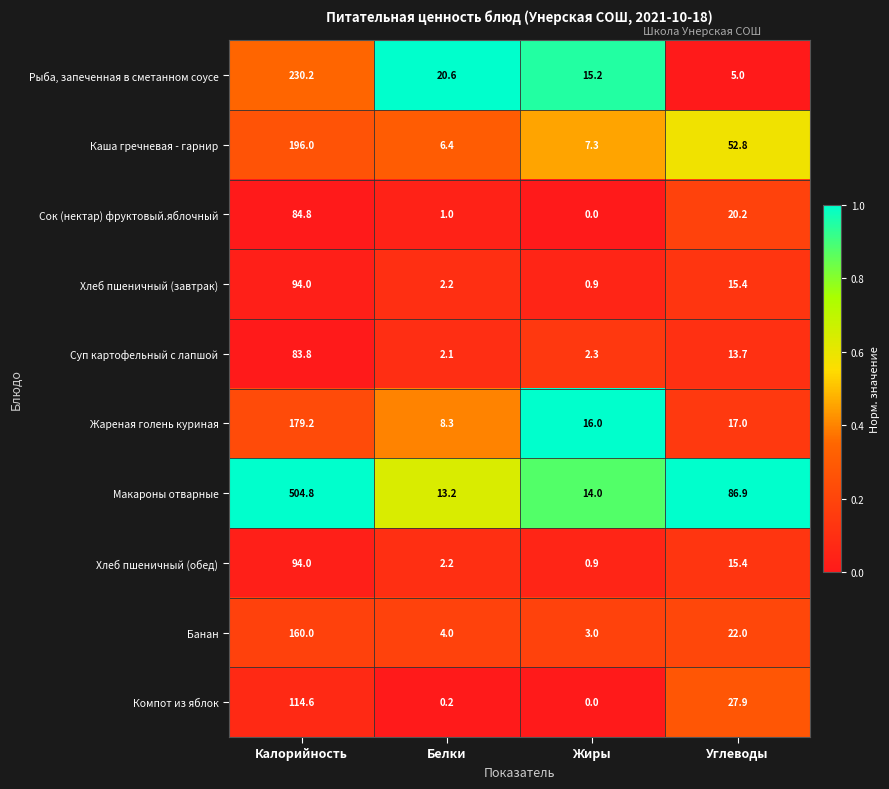

What is the average value of the Макароны отварные series?

154.7